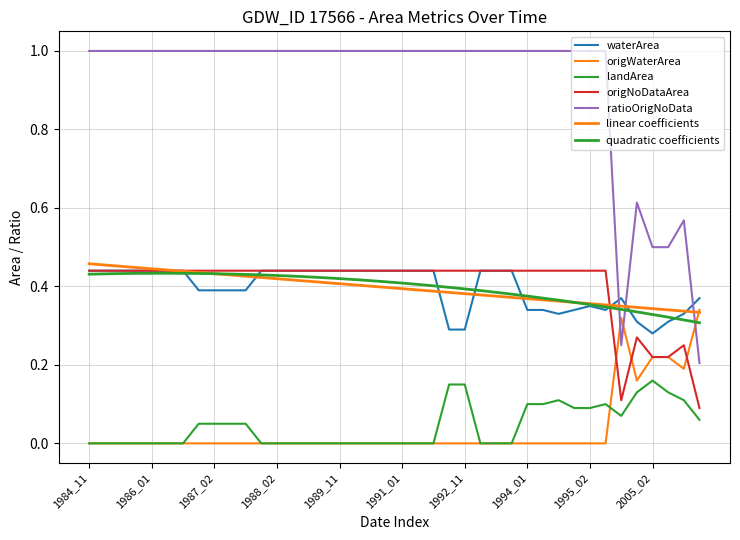

True or false: origWaterArea and waterArea intersect in this chart.

False